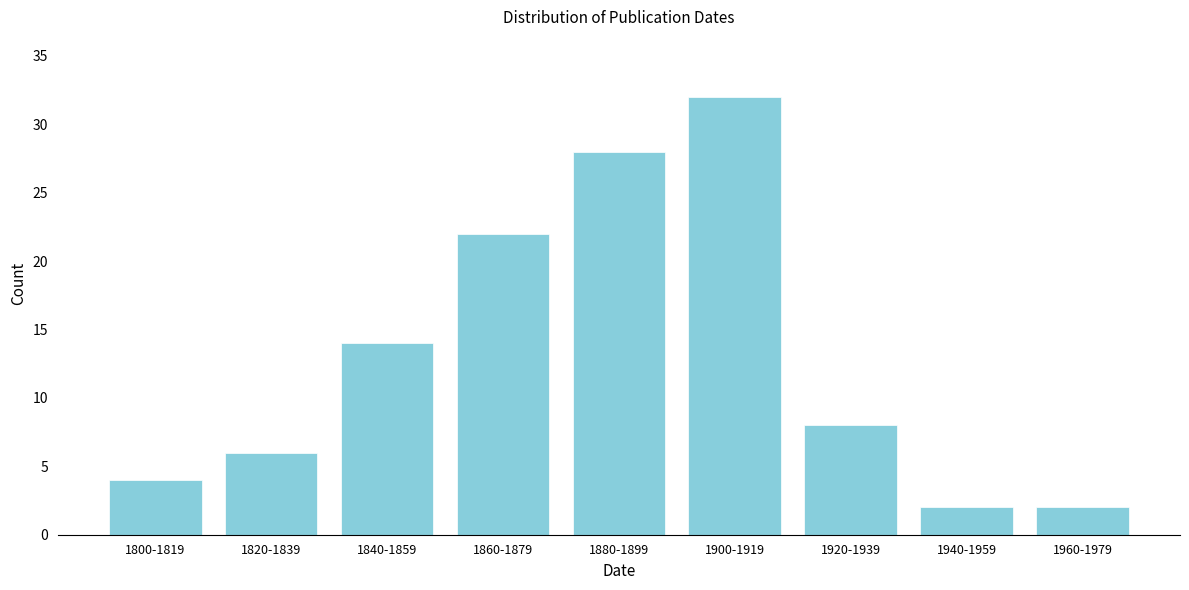

Reading left to right, what are all the values shown in this chart?

1800-1819=4	1820-1839=6	1840-1859=14	1860-1879=22	1880-1899=28	1900-1919=32	1920-1939=8	1940-1959=2	1960-1979=2